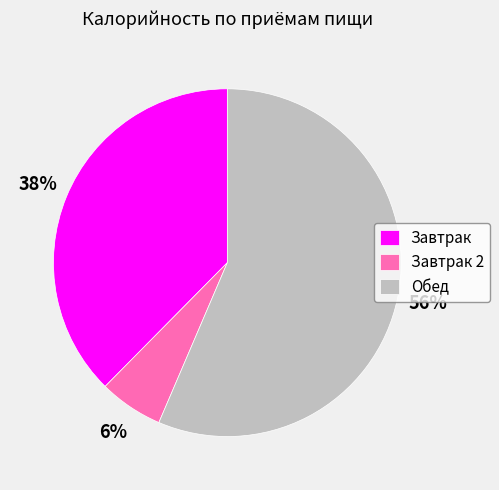

To the nearest percent, what is the average slice percentage?

33%